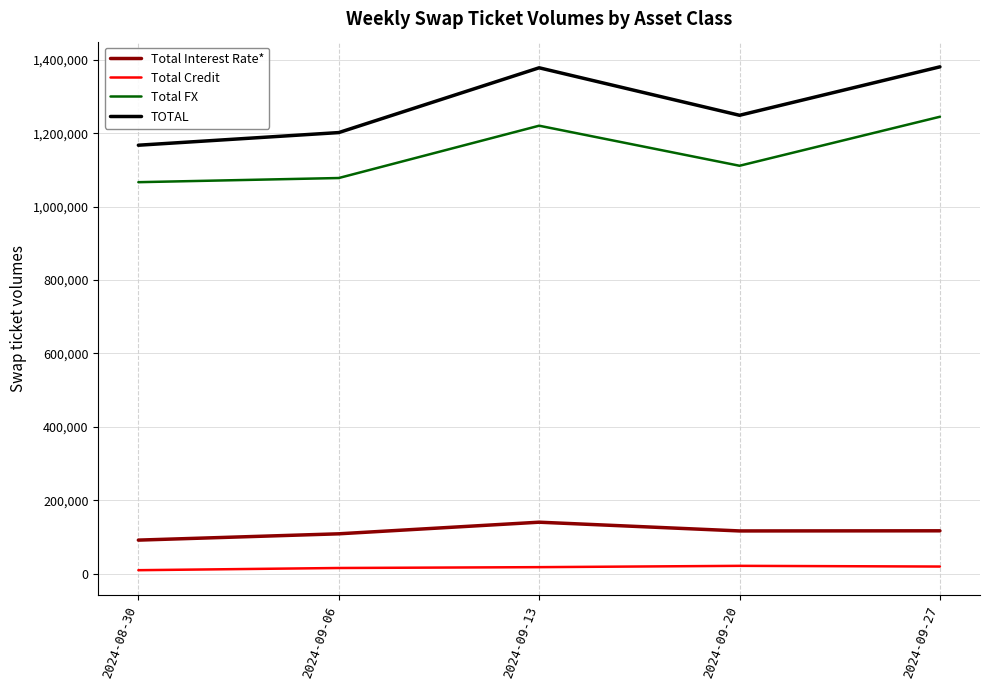

Where is the first local minimum for Total Interest Rate*?

2024-09-20